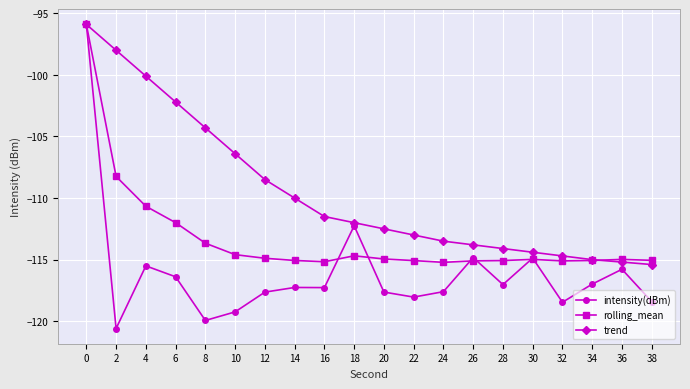

What is the sum of all intensity(dBm) values?

-2321.6